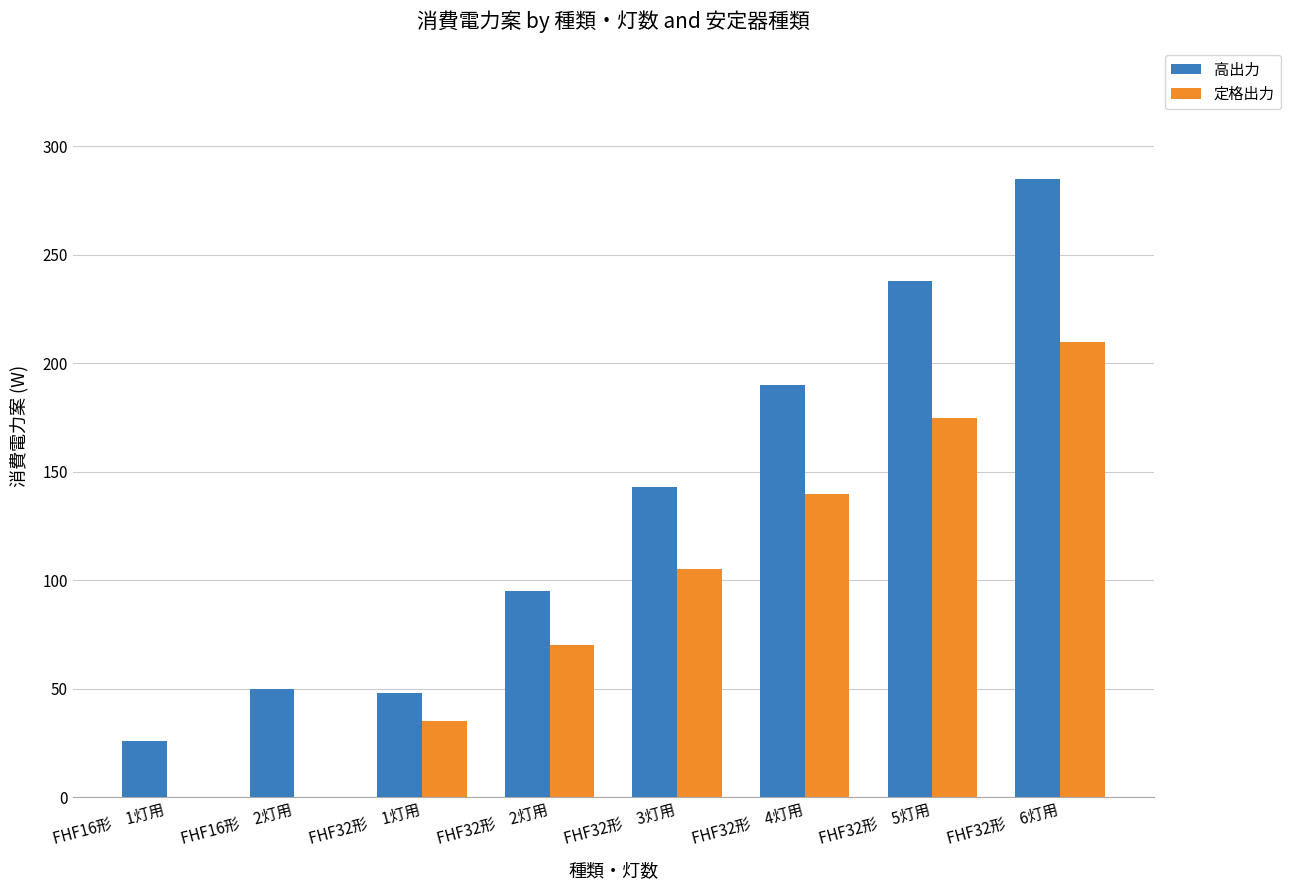

The 定格出力 series shows 175 at FHF32形　5灯用. True or false?

True